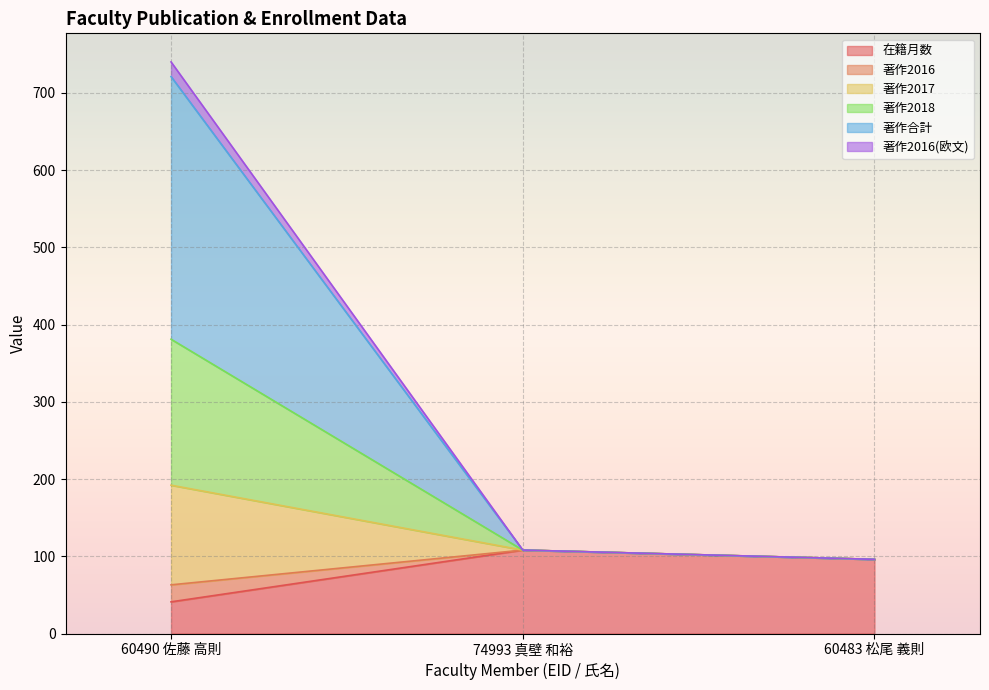

What position from the right is 60483 松尾 義則?

1